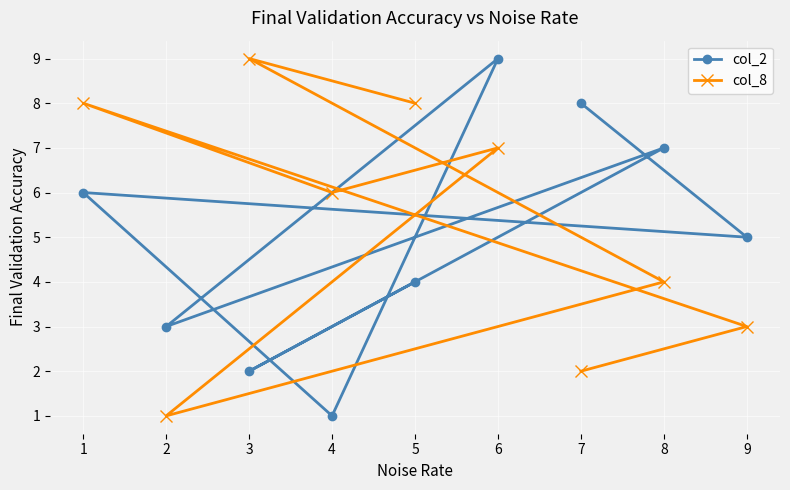

What is the minimum value for col_8?

1